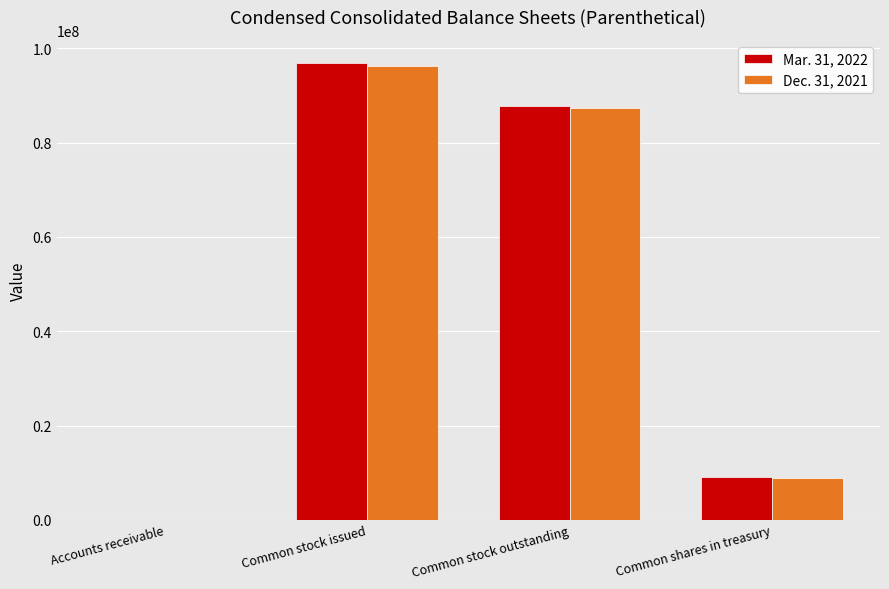

What is the sum of all Dec. 31, 2021 values?

192451824.3